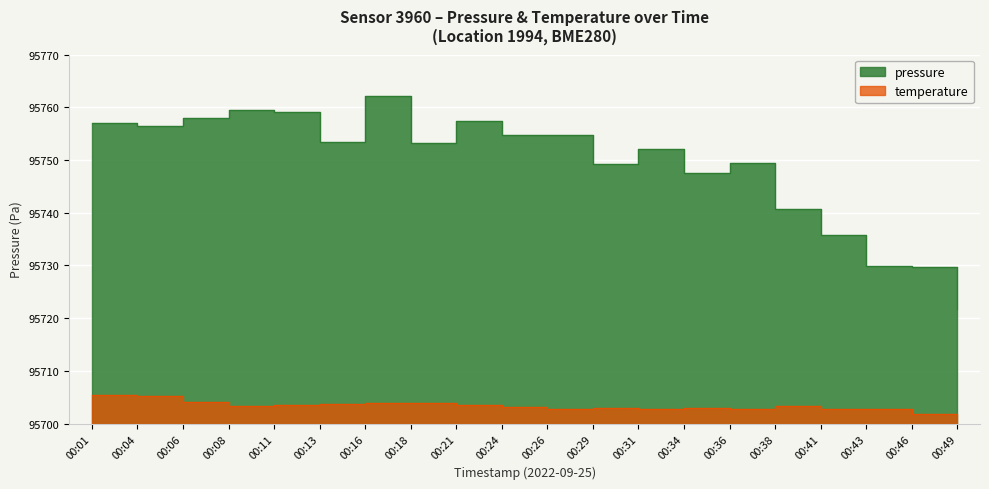

What is the difference between the pressure values at 00:18 and 00:26?

1.5